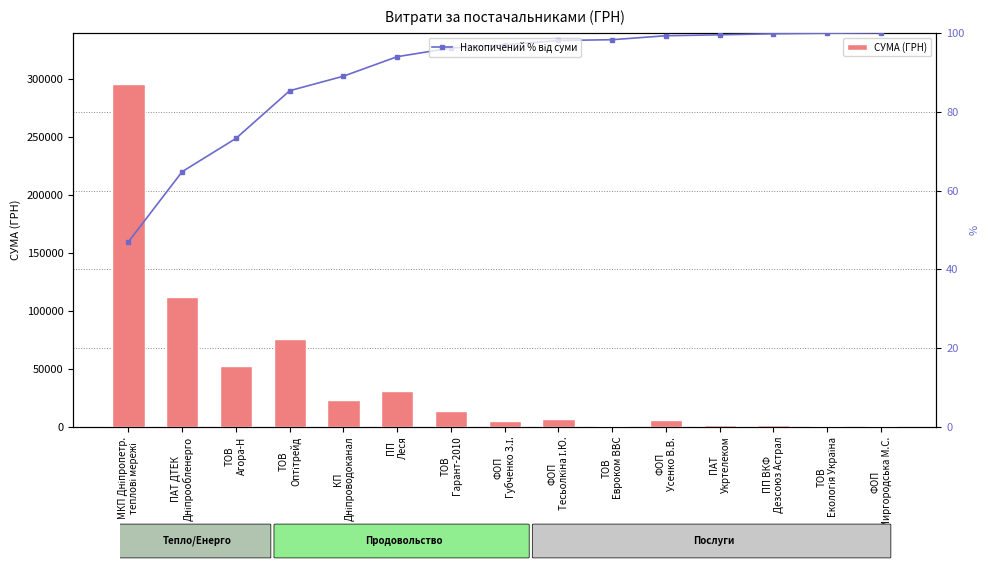

What is the label of the 14th bar from the right?

ПАТ ДТЕК
Дніпрообленерго